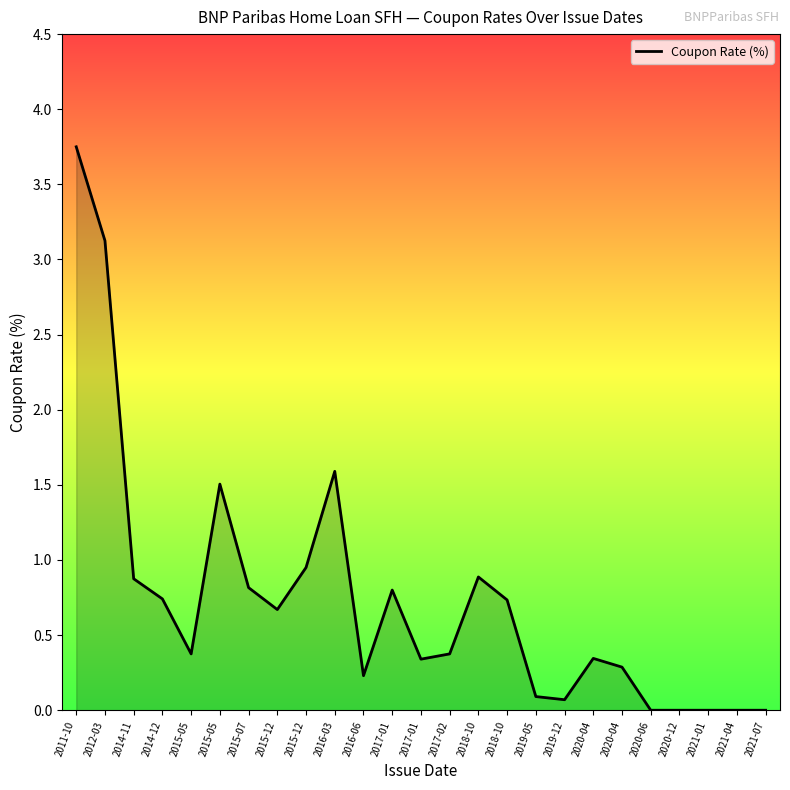

At which label is the value closest to 1?

2015-12